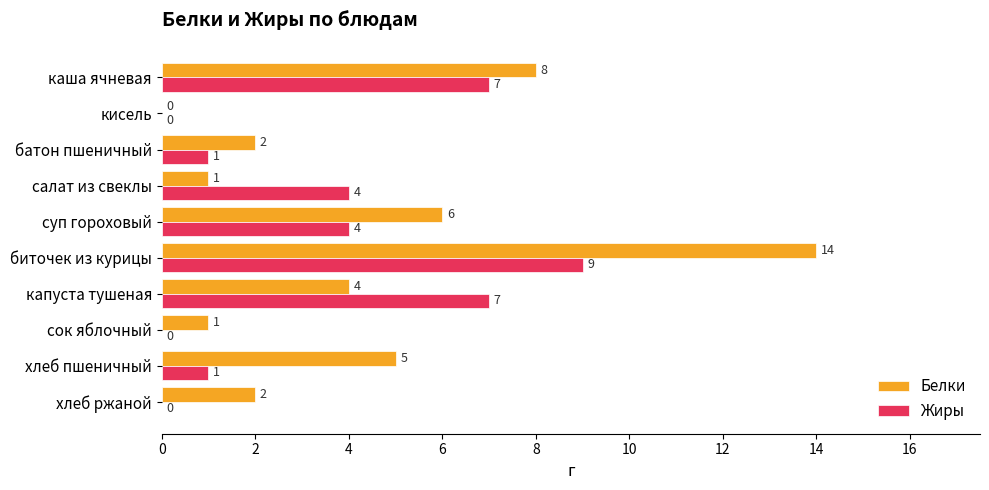

Which series has the largest range (max minus min)?

Белки